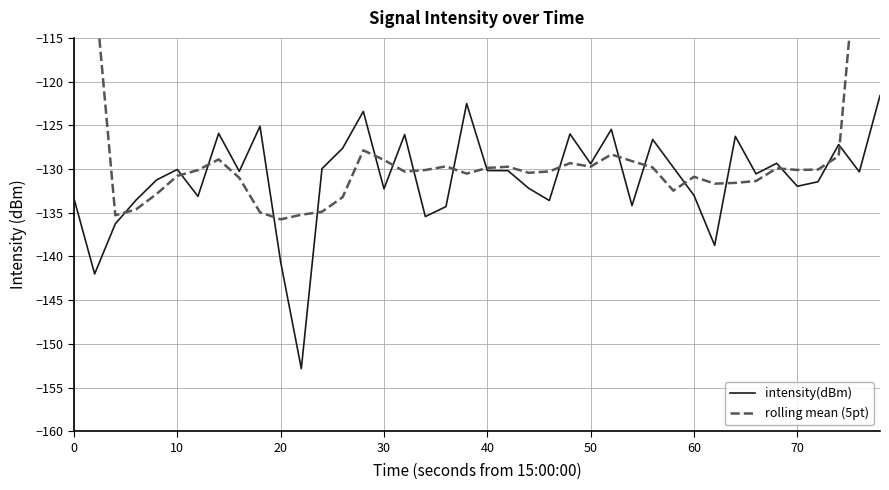

What is the difference between the intensity(dBm) values at 50 and 10?

0.7